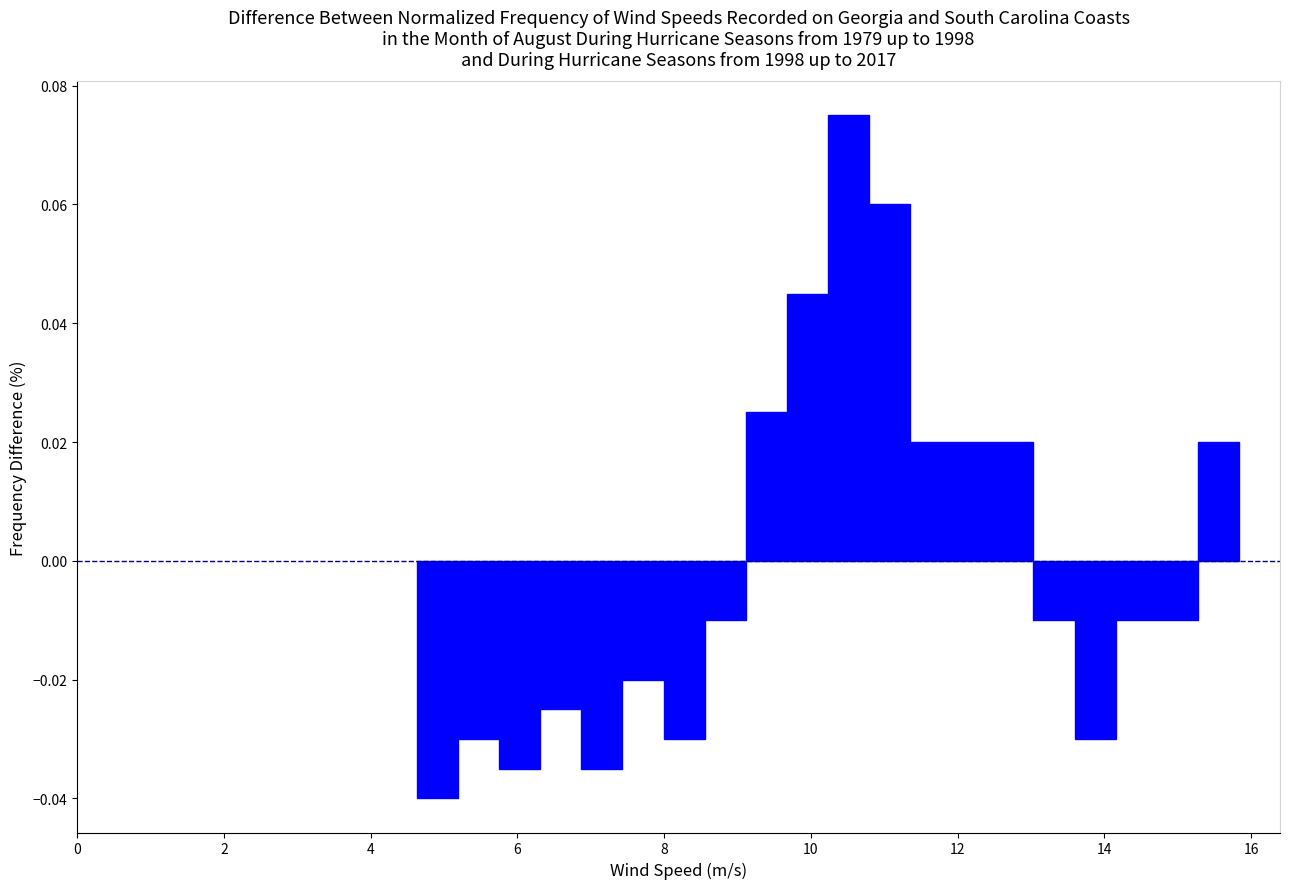

Around what value on the x-axis is the tallest bar? Give the approximate position of its centre, as read against the axis.

10.6